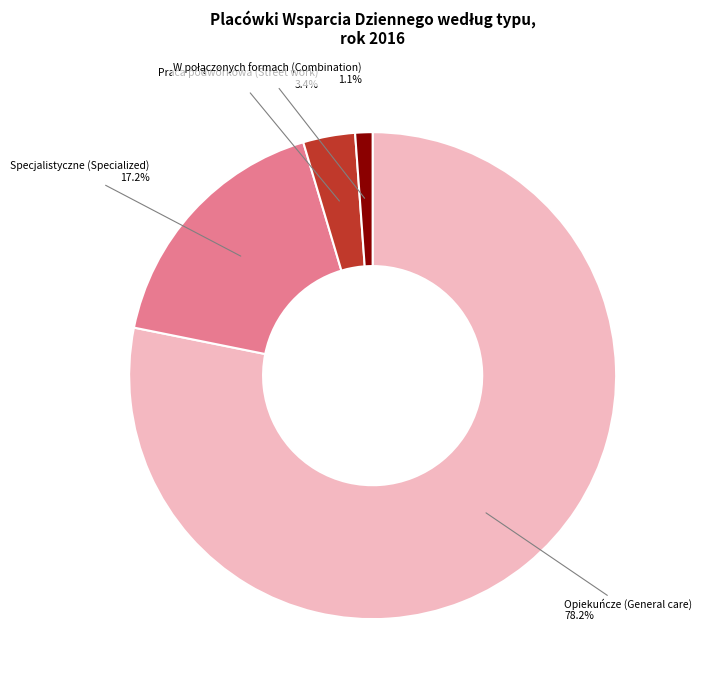

Which category has the biggest portion of the pie?

Opiekuńcze (General care)